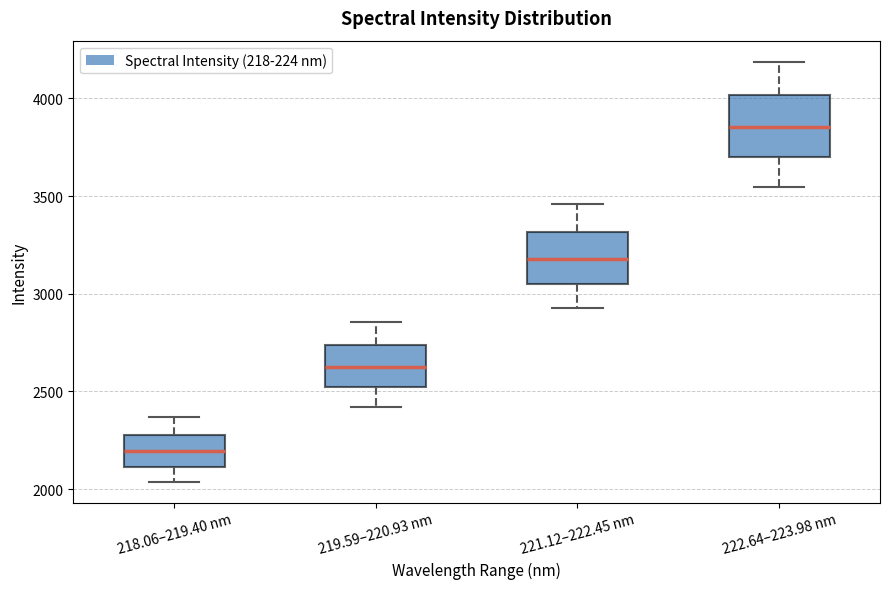

Where is the upper edge of the box for 221.12–222.45 nm on the y-axis? The values are not printed on the chart, so give them approximately, as read against the axis.

3300